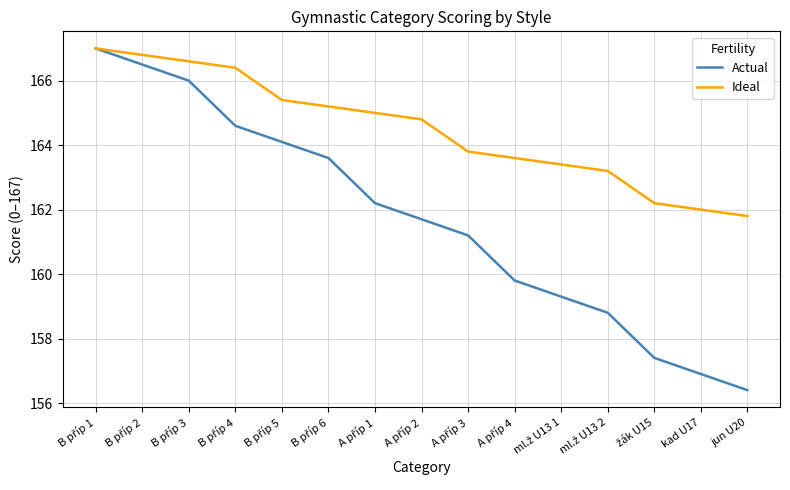

At jun U20, list the series in order from largest to smallest.

Ideal, Actual